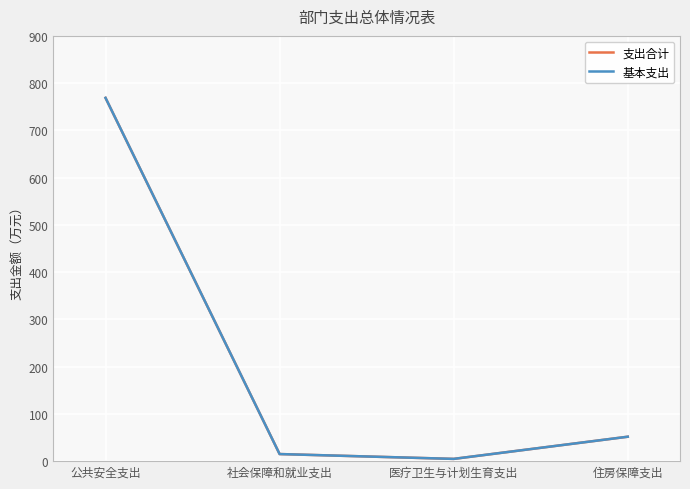

Which series has the largest total across all categories?

支出合计